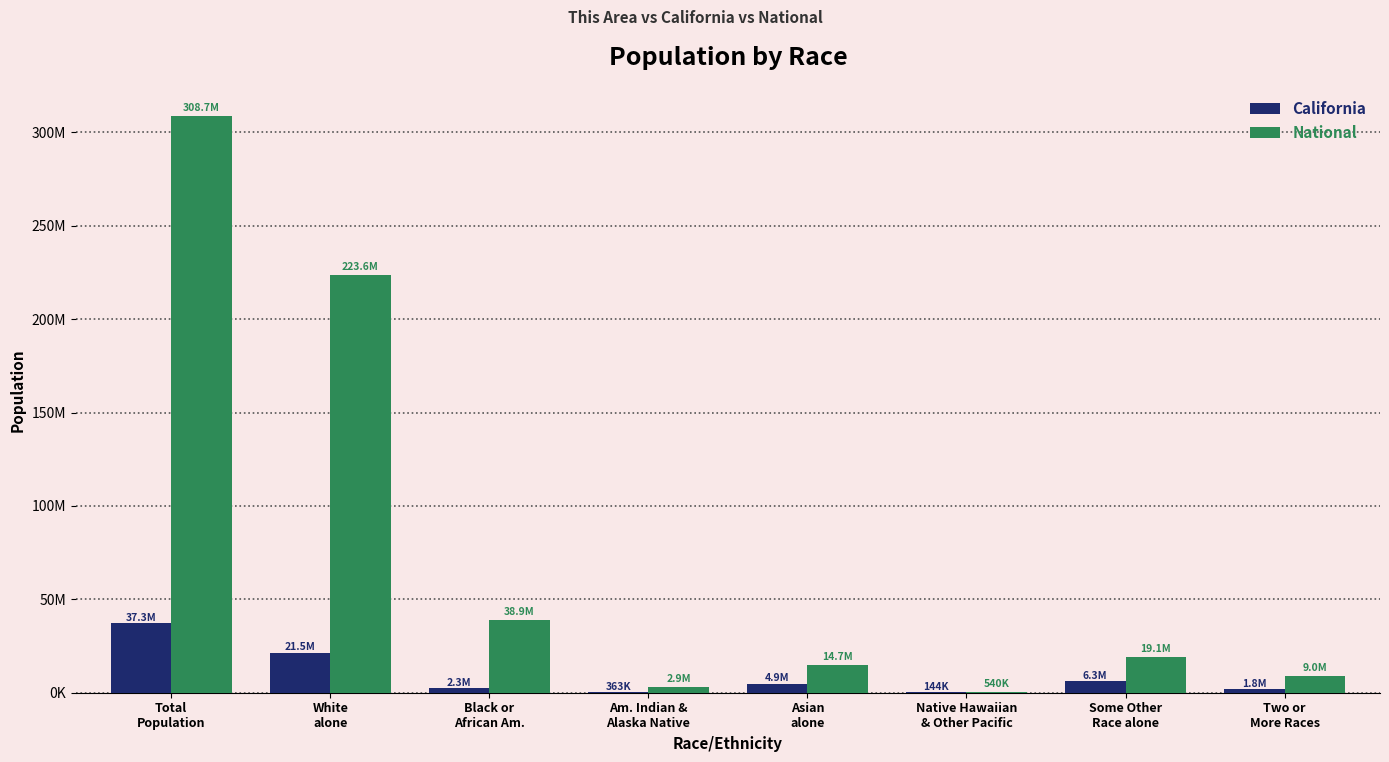

What are all the series names shown in the legend?

California, National